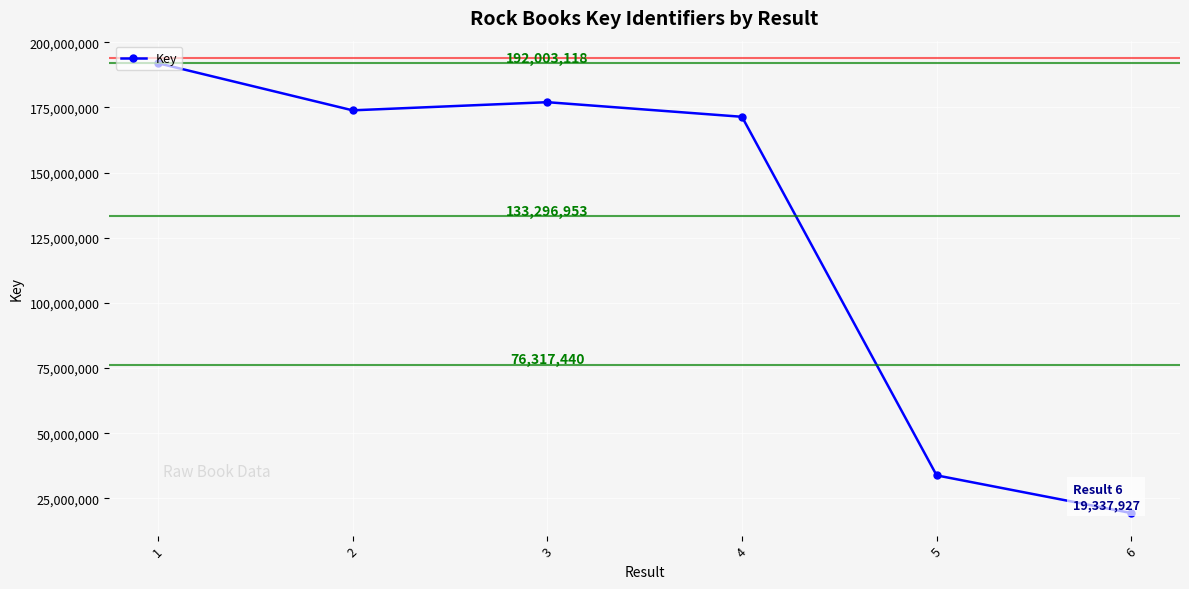

What is the ratio of the value at 1 to the value at 3?

1.1